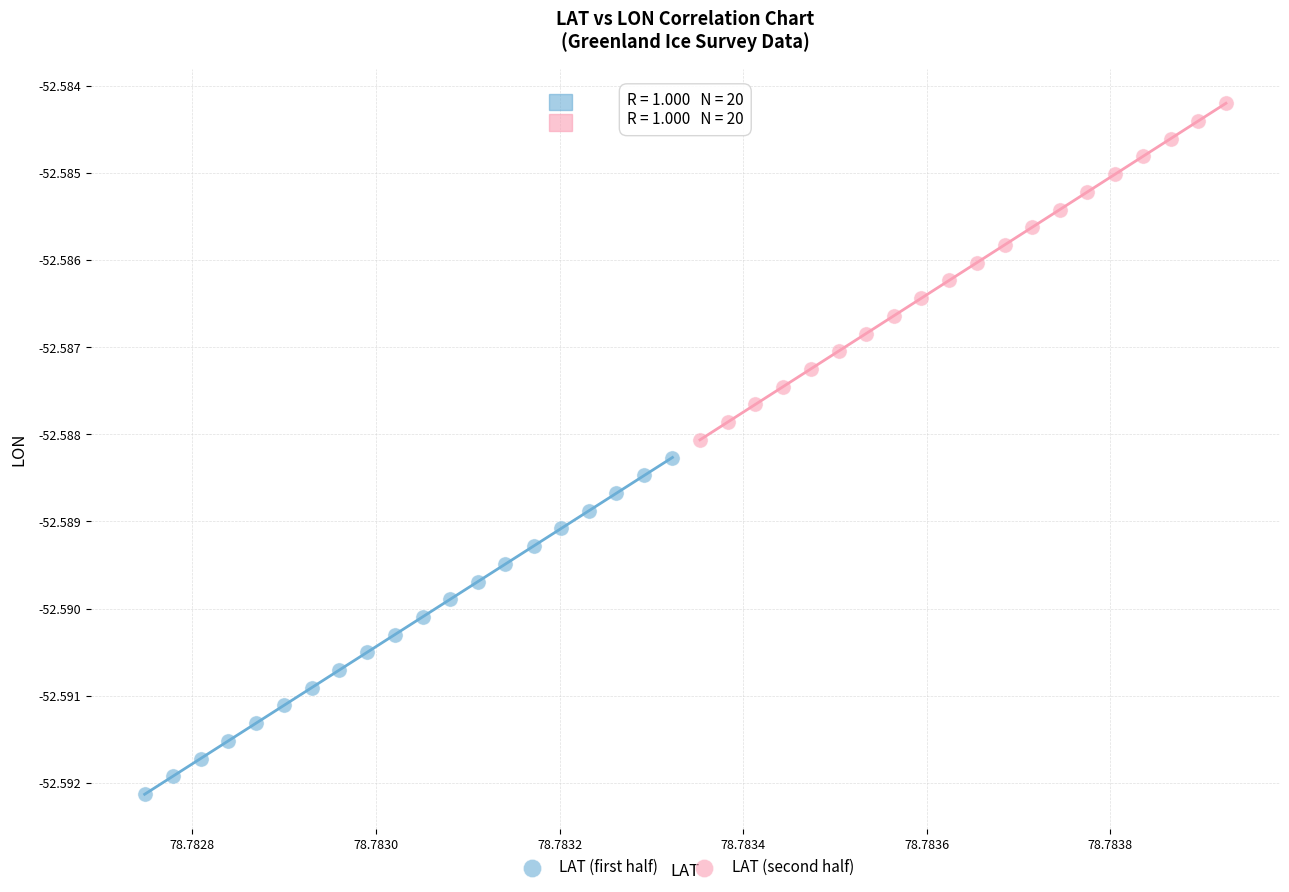

Which series has the widest spread of Y values?

LAT (second half)